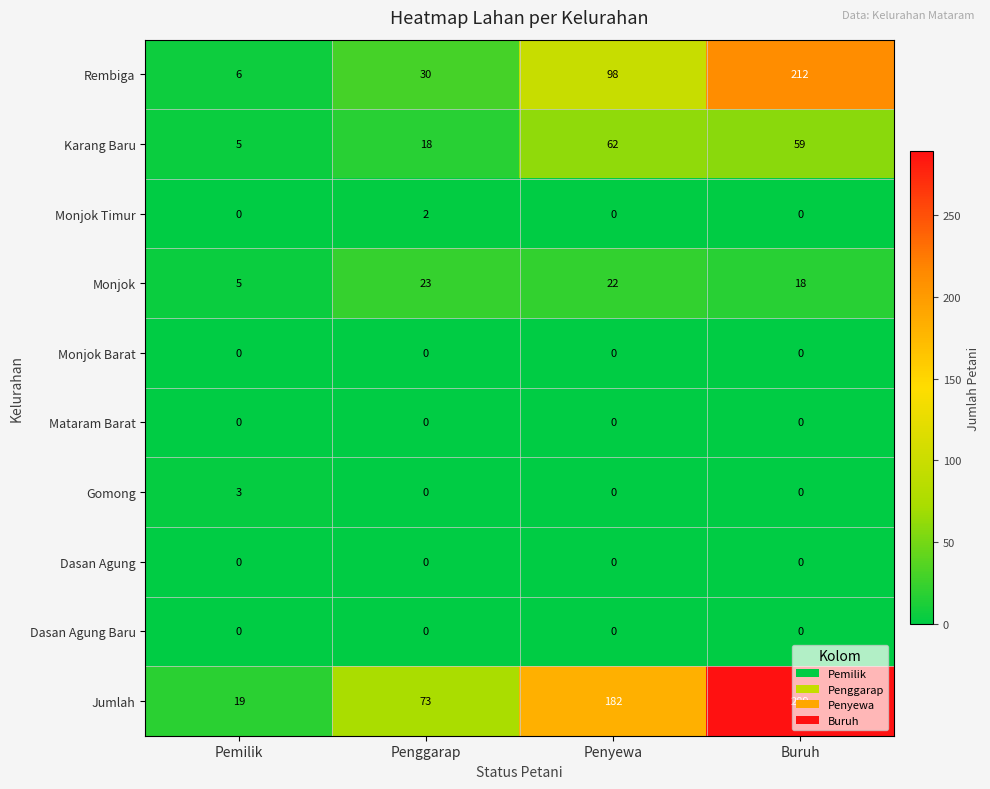

What is the difference between the Jumlah values at Penyewa and Buruh?

107